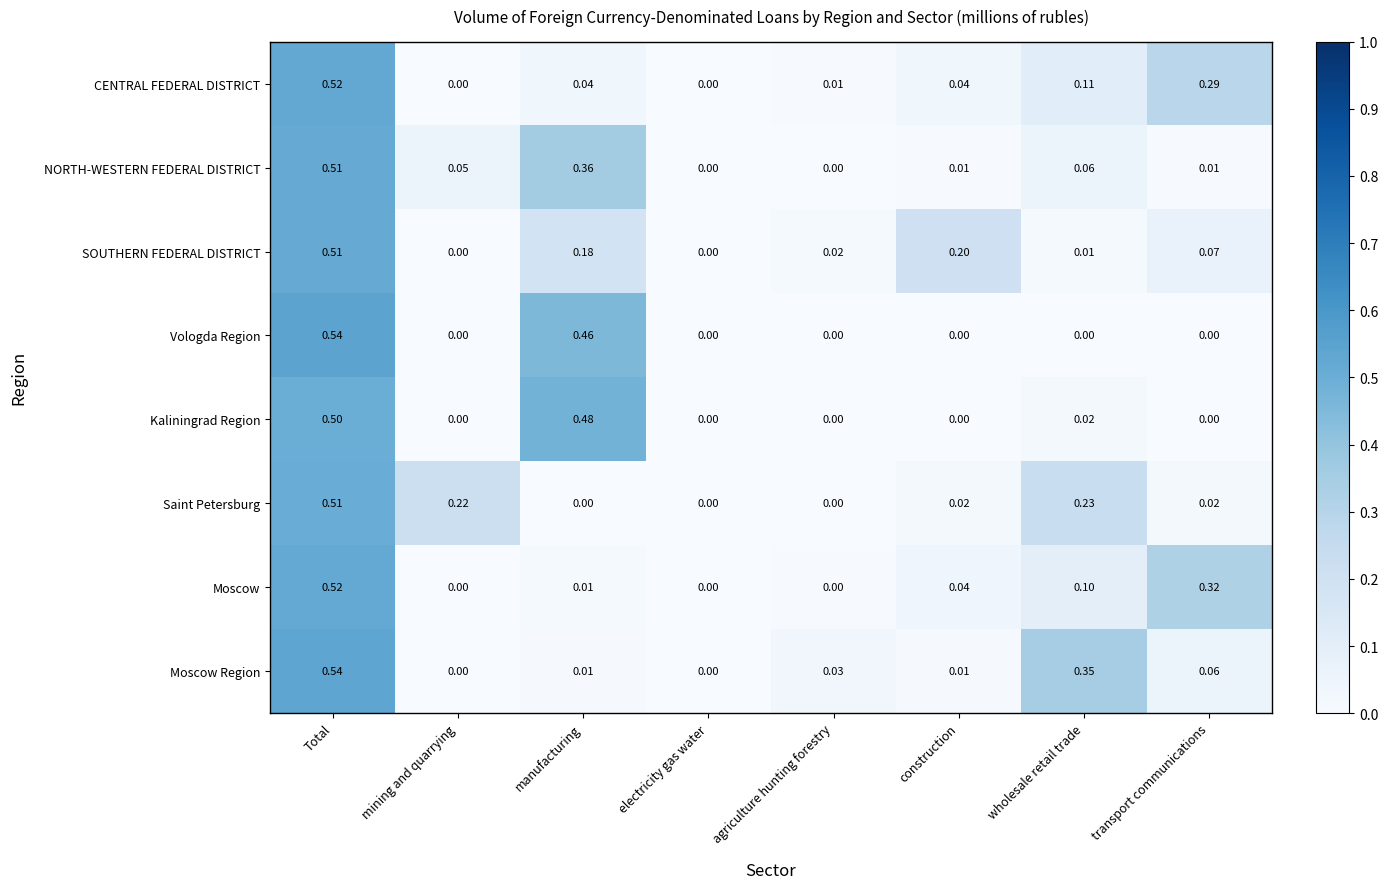

Rank the series at wholesale retail trade from highest to lowest value.

Moscow Region, Saint Petersburg, CENTRAL FEDERAL DISTRICT, Moscow, NORTH-WESTERN FEDERAL DISTRICT, Kaliningrad Region, SOUTHERN FEDERAL DISTRICT, Vologda Region